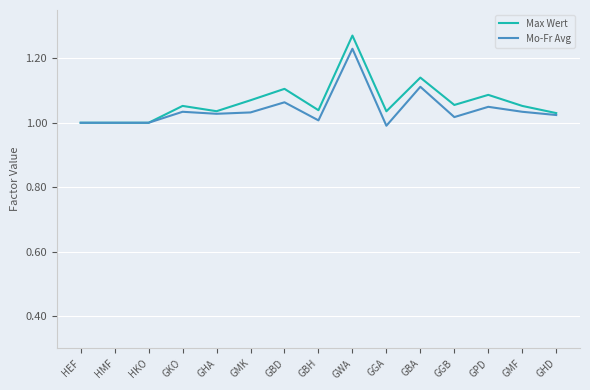

What is the total value across all series at GKO?

2.1